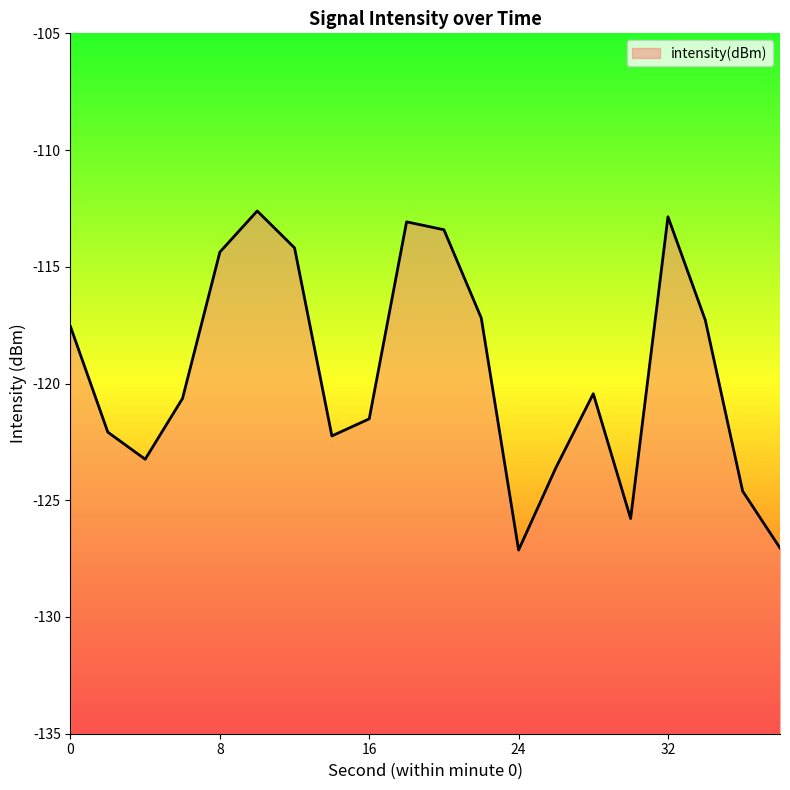

Rank the categories by value from lowest to highest.

24, 38, 30, 36, 26, 4, 14, 2, 16, 6, 28, 0, 34, 22, 8, 12, 20, 18, 32, 10